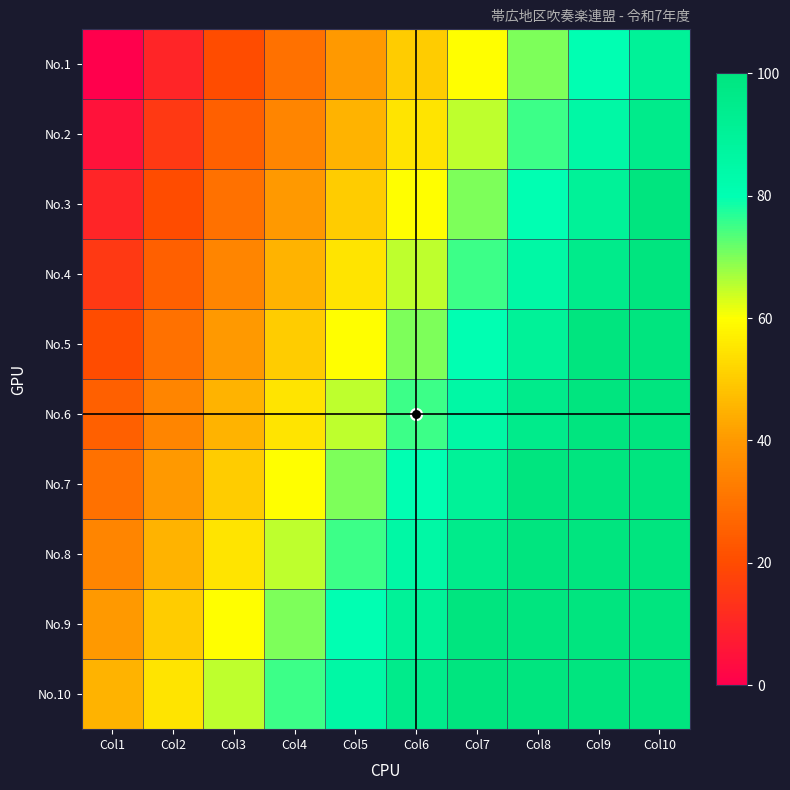

At which category is the sum across all series the highest?

Col10